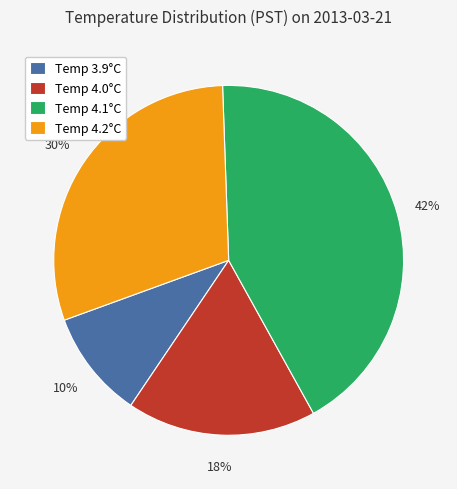

The Temp 4.2°C slice represents 30% of the pie. True or false?

True